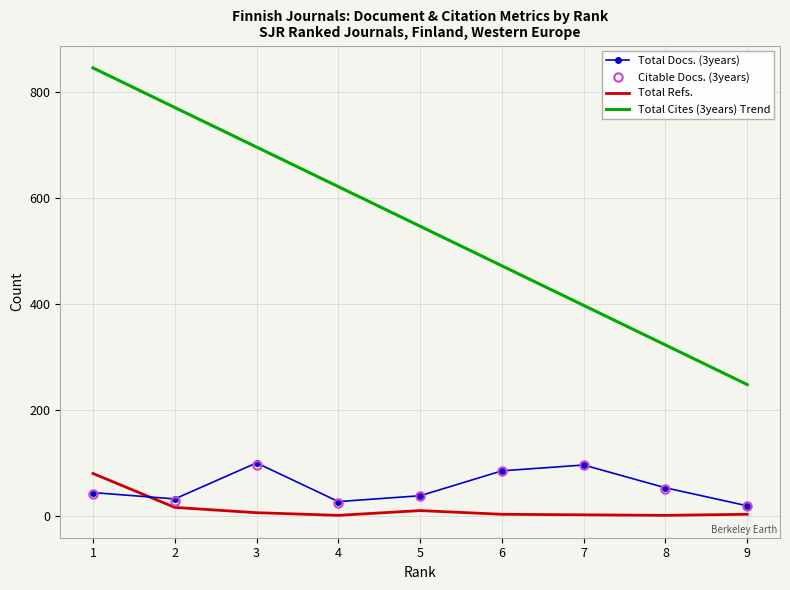

Is the value of Citable Docs. (3years) at 2 greater than the value of Total Docs. (3years) at 5?

No